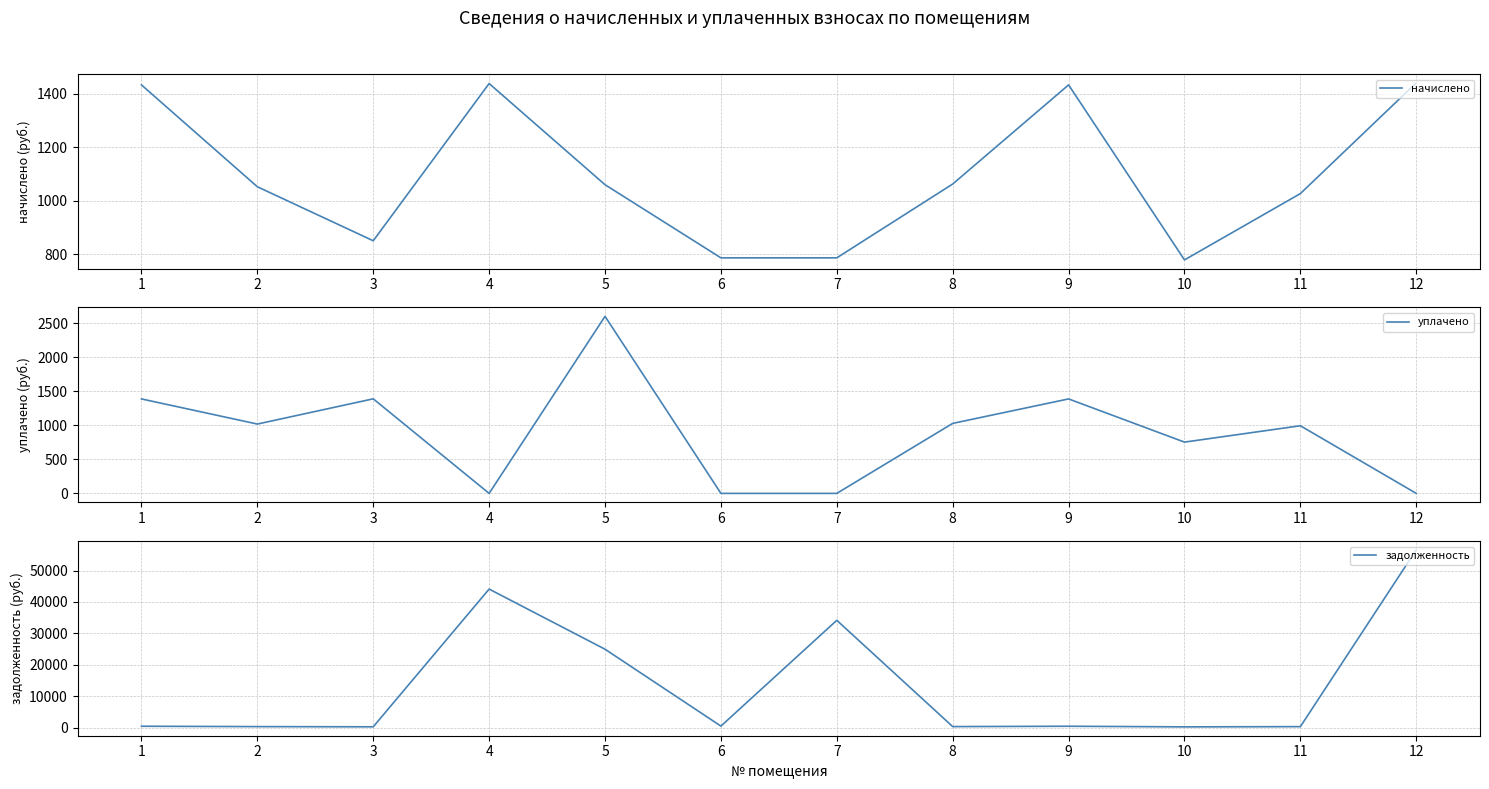

What is the lowest value of the начислено series?

777.9